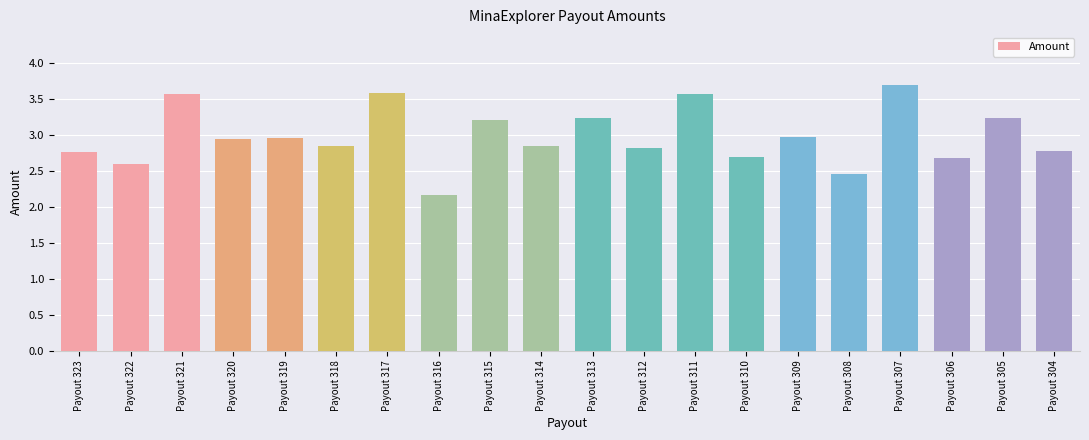

Are the bars horizontal?

No